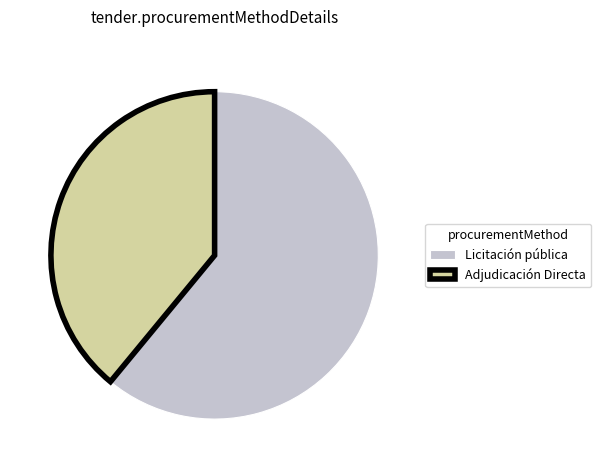

Is there any slice that represents more than half of the pie?

Yes